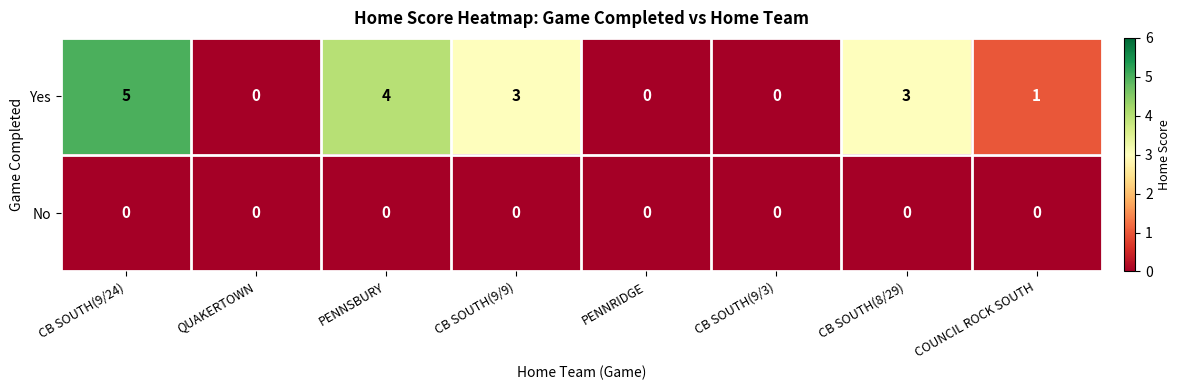

What is the difference between the highest and lowest values at CB SOUTH(9/24)?

5